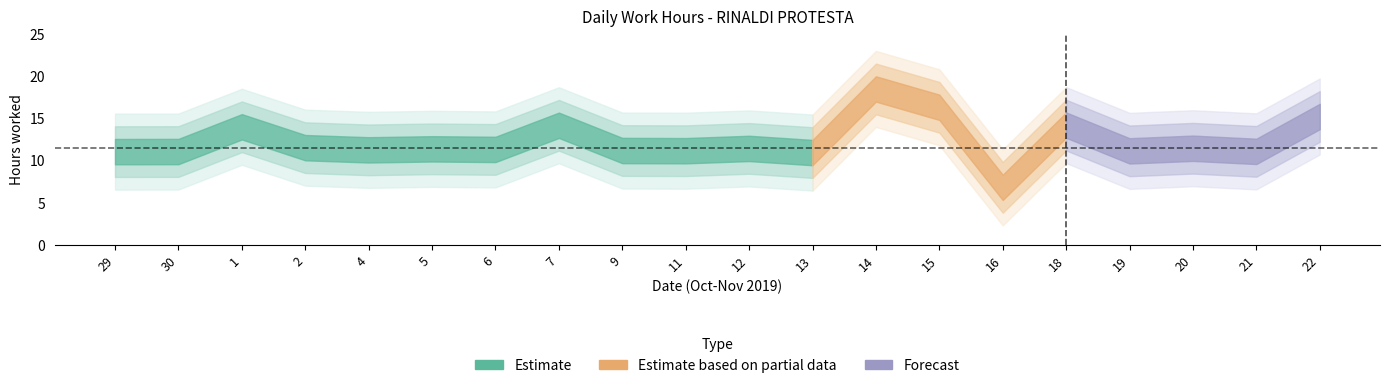

What is the ratio of the value at 12 to the value at 9?

1.0